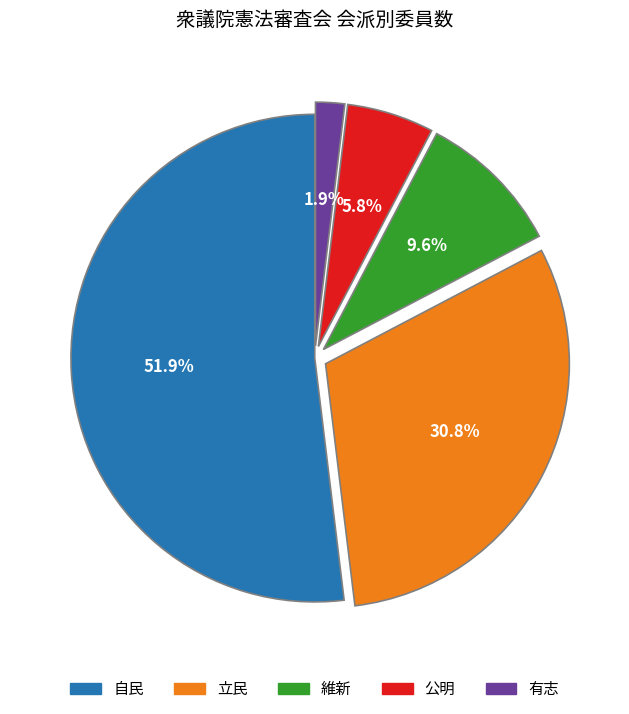

To the nearest percent, what is the difference between the largest and smallest slice percentages?

50%